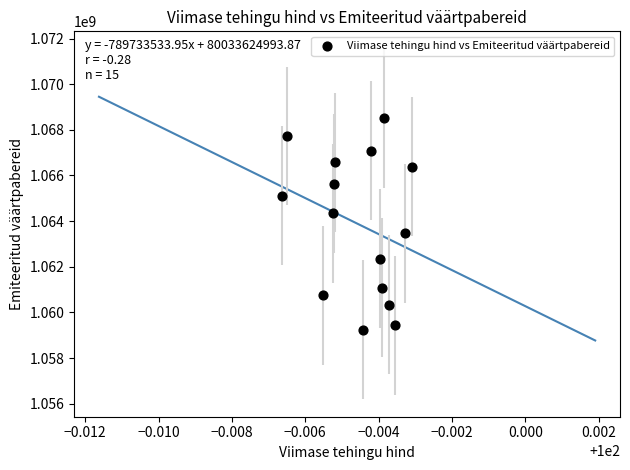

What is the range of Y values (max minus min)?

9268942.6